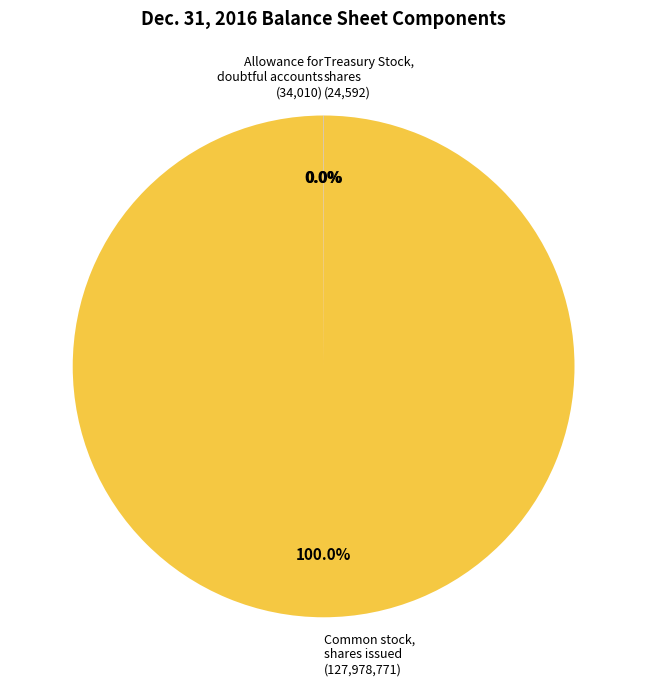

To the nearest percent, what is the average slice percentage?

33%